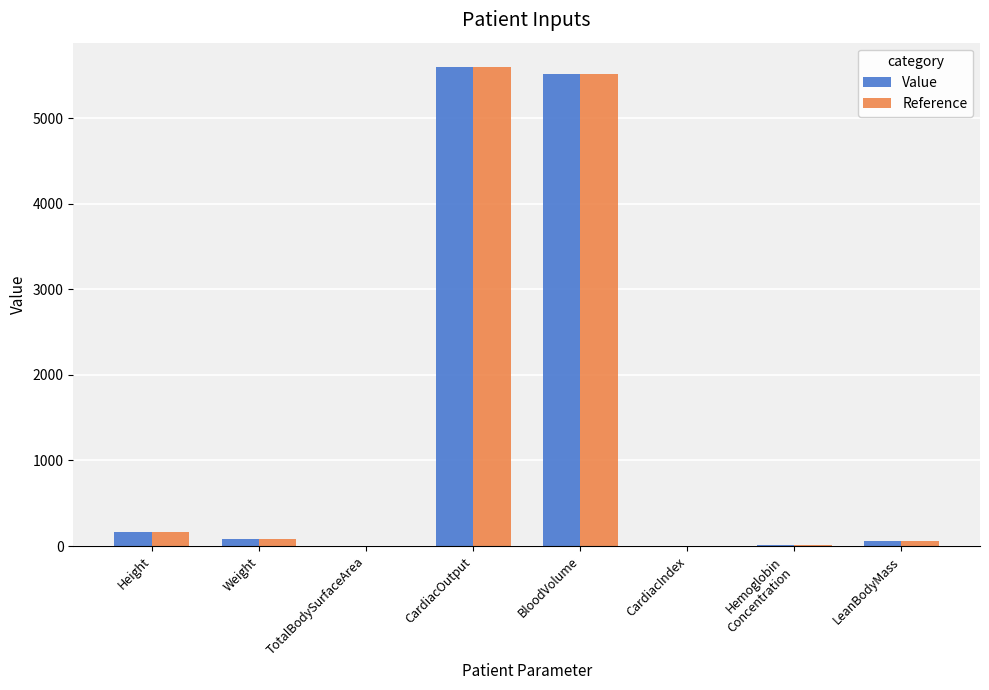

How many categories are shown in the chart?

8